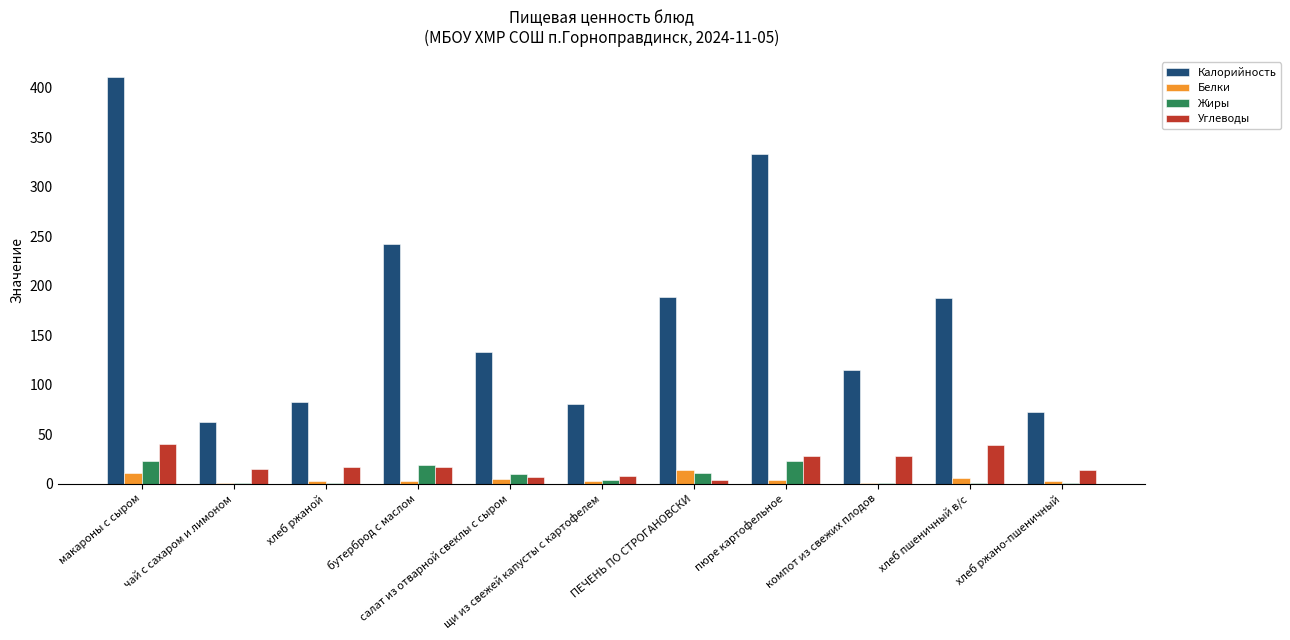

What is the greatest value displayed?

411.0